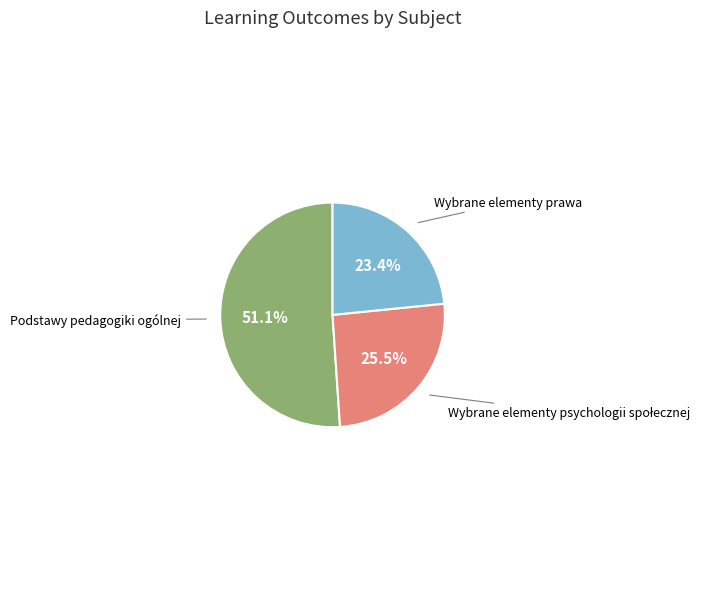

Is there a majority slice in this chart?

Yes